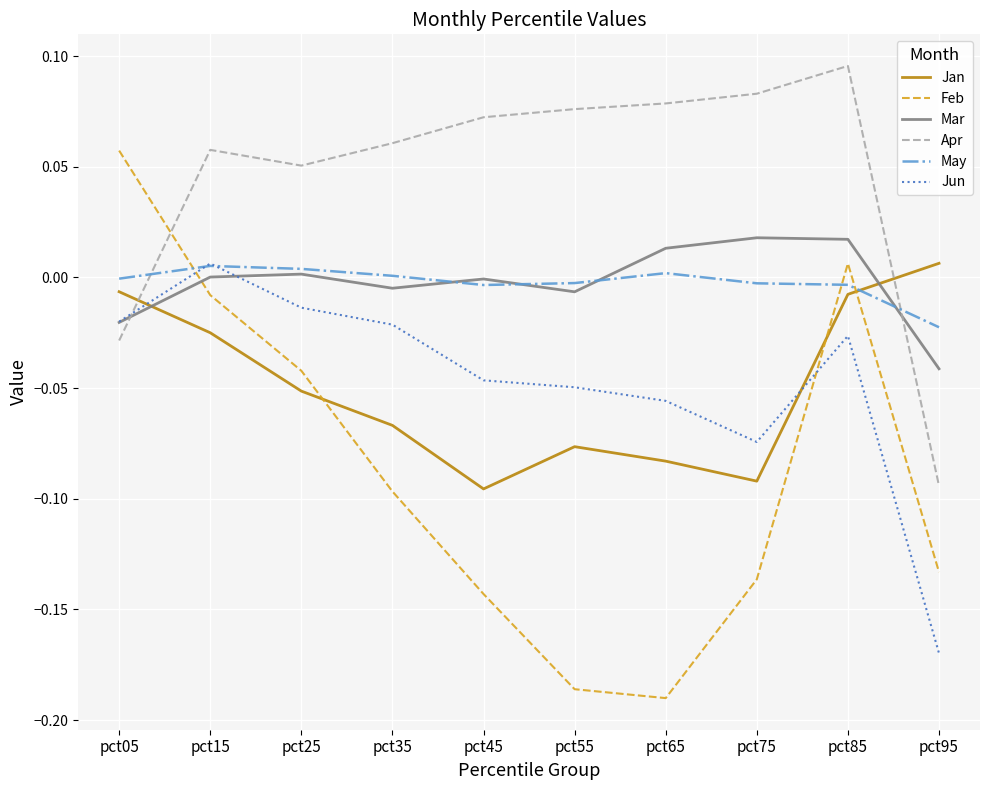

How many interior local peaks does the Apr series have?

2